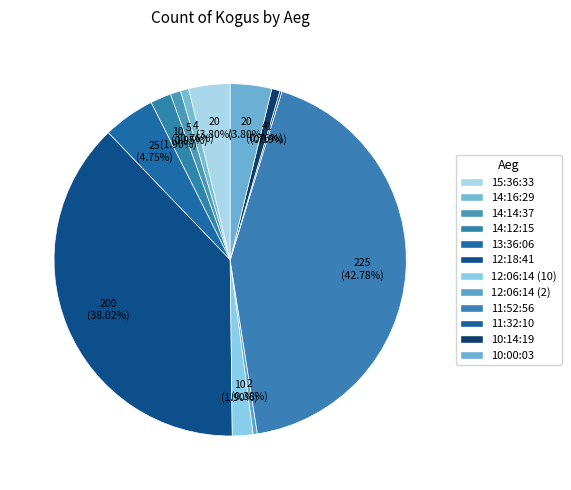

Is there a majority slice in this chart?

No